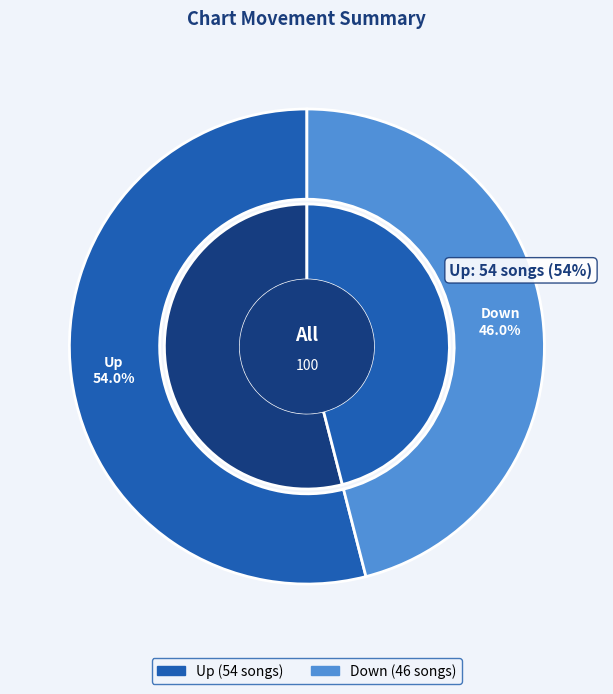

Which category has the biggest portion of the pie?

up